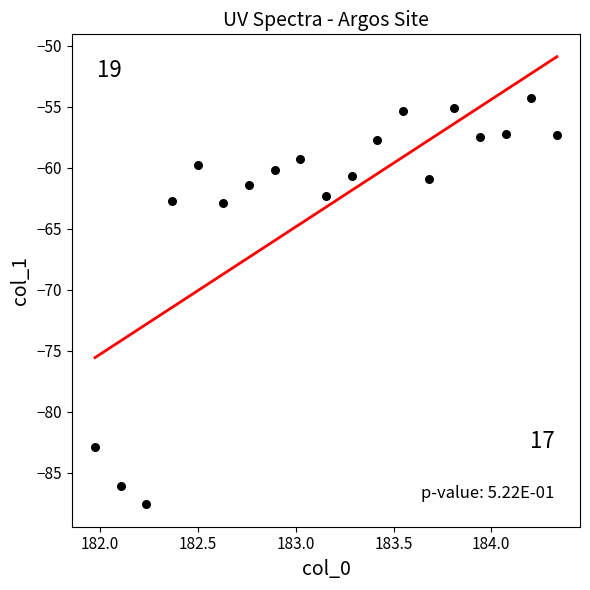

What is the range of Y values (max minus min)?

33.3